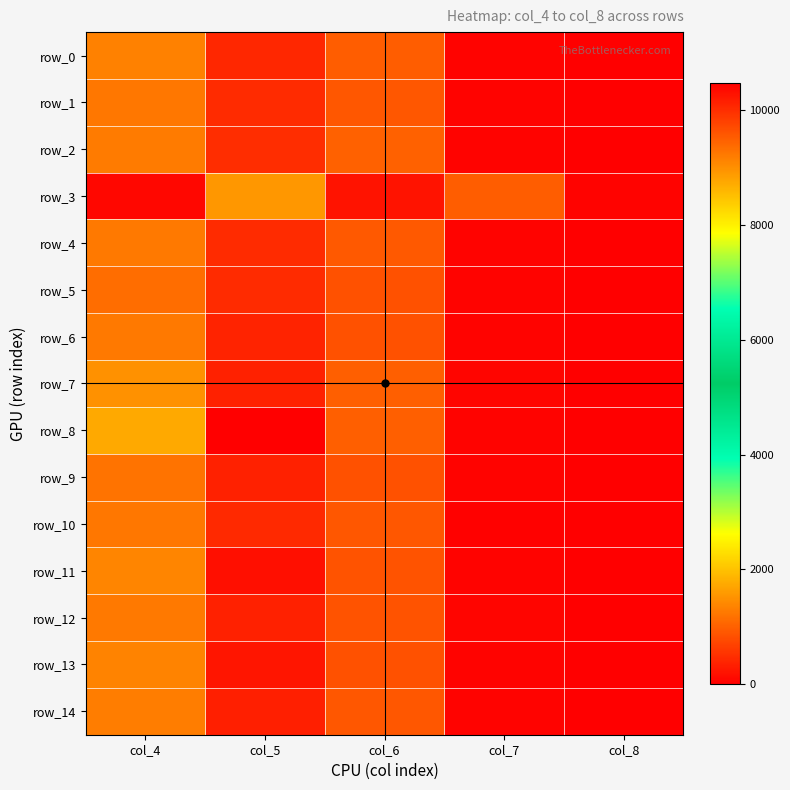

At which category is the sum across all series the highest?

col_5